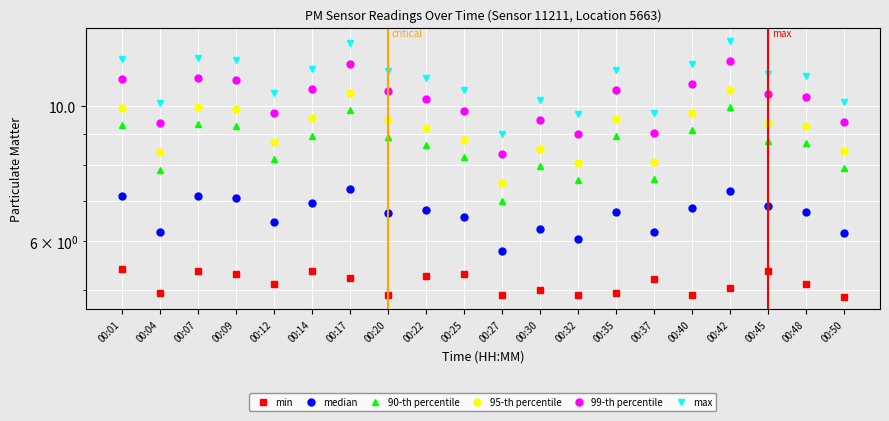

At which category does 90-th percentile reach its first local valley?

00:04